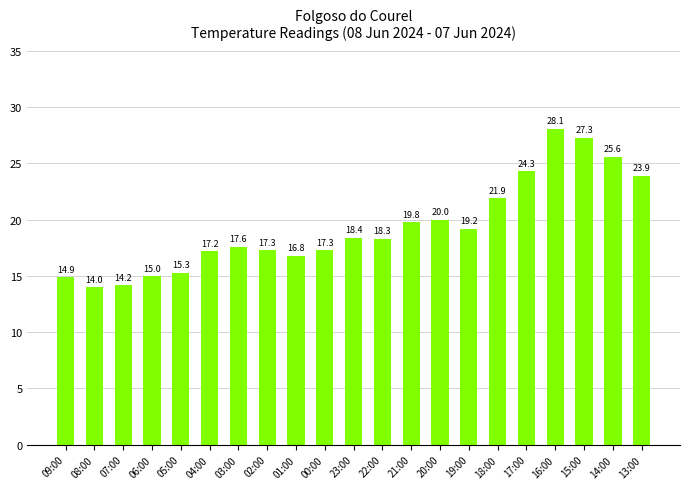

What is the label of the 5th bar from the left?

05:00